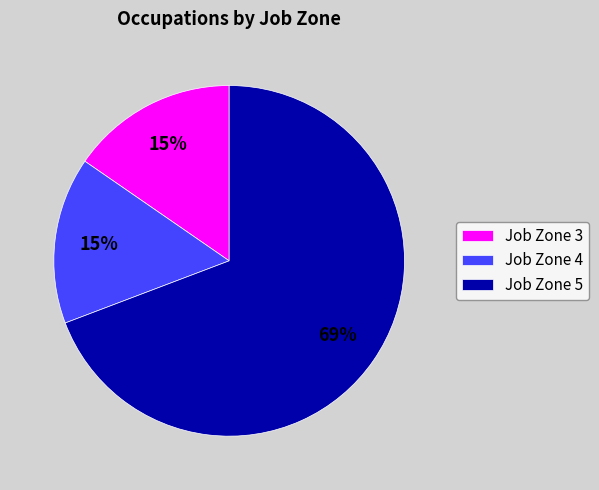

Is there any slice that represents more than half of the pie?

Yes